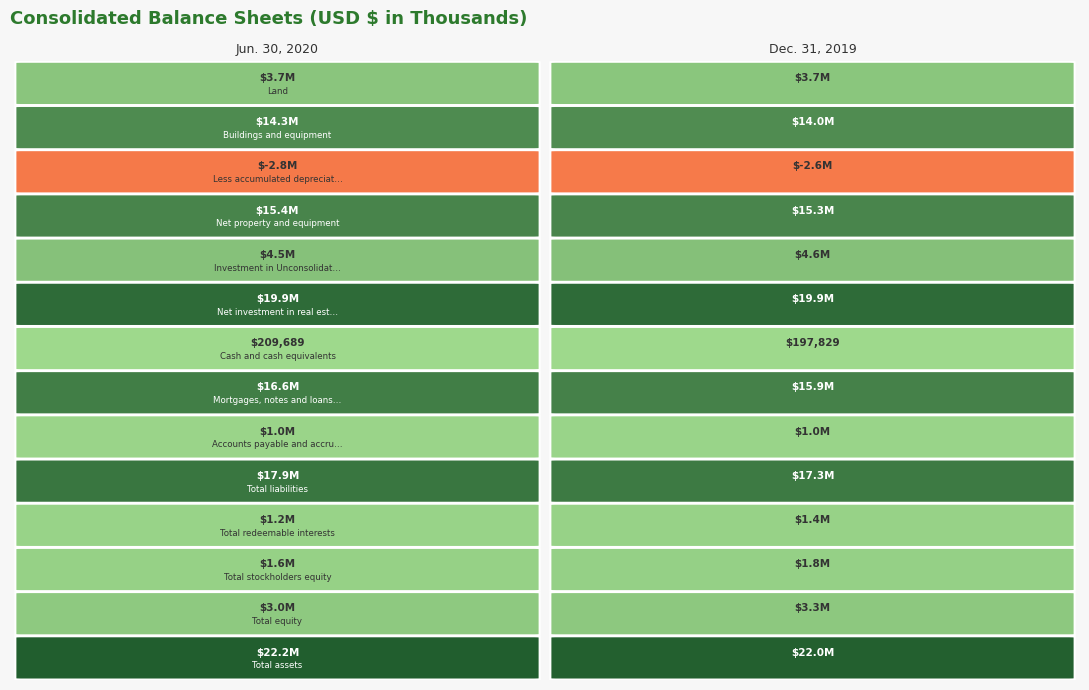

What is the highest value of the Total liabilities series?

17944195